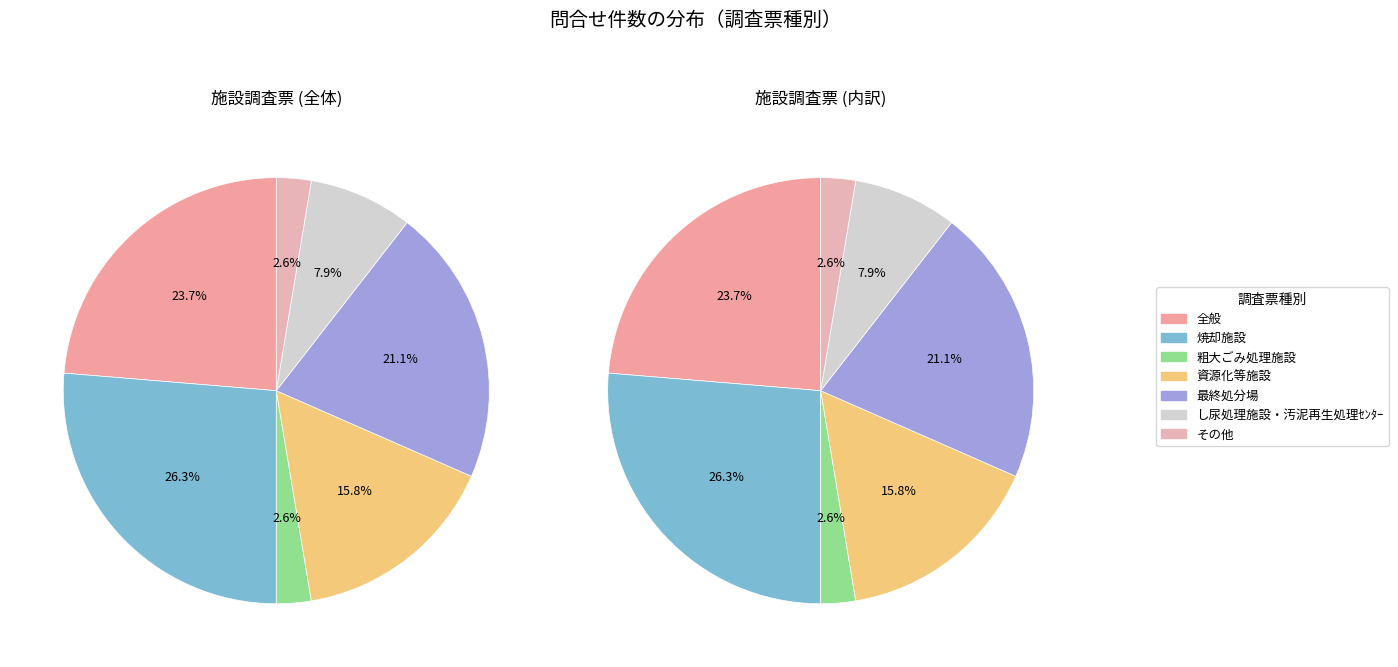

How many segments does this pie chart have?

7